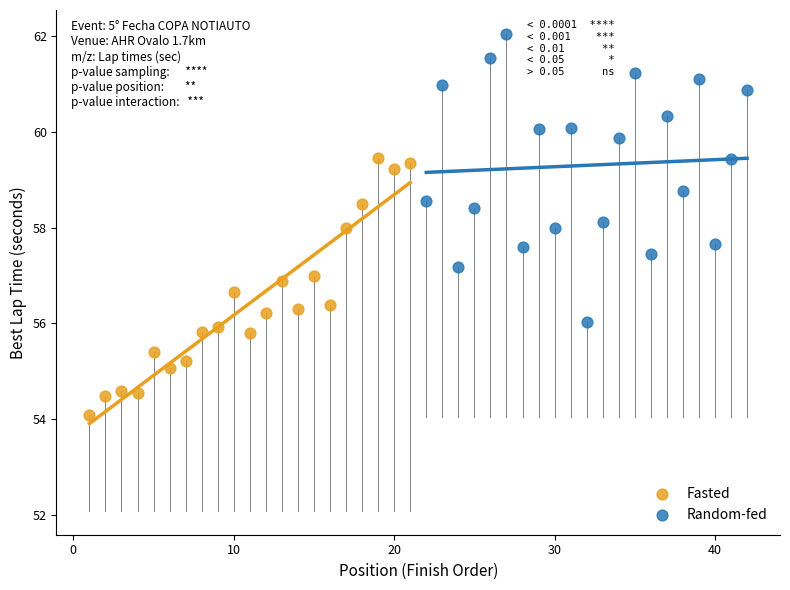

Which series contains the lowest Y value?

Fasted